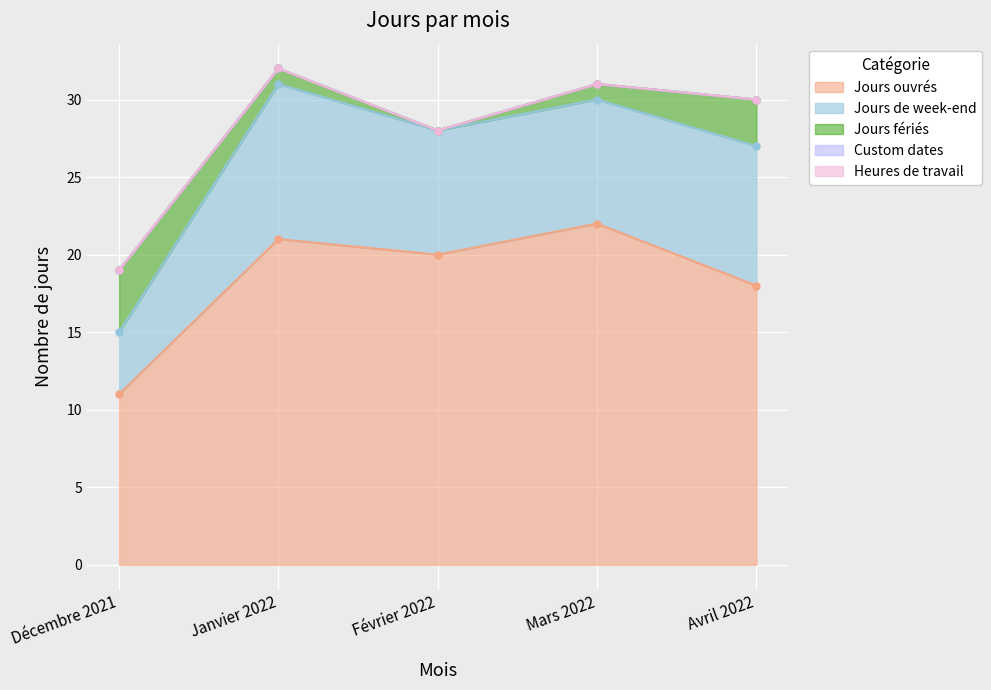

True or false: Jours de week-end and Jours ouvrés cross at least once.

False